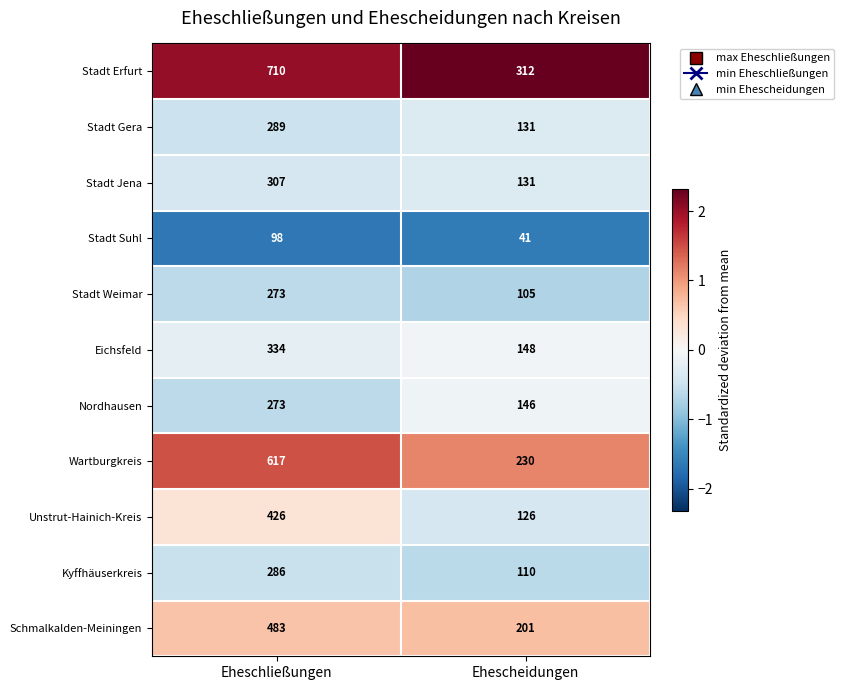

Between Eheschließungen and Ehescheidungen, which series saw the biggest shift?

Stadt Erfurt